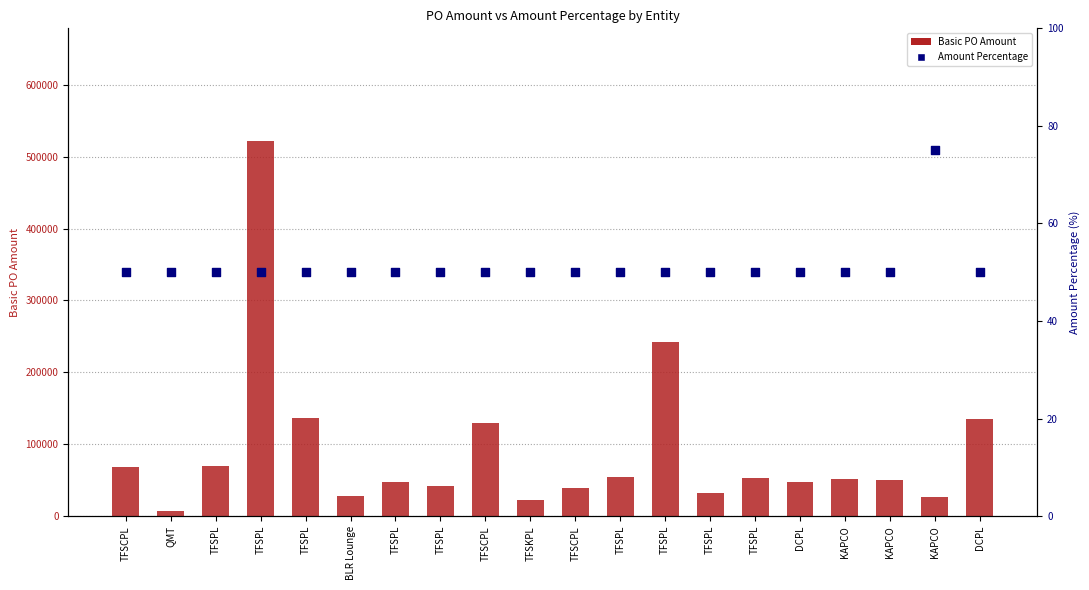

Which series reaches the maximum Y coordinate?

Basic PO Amount